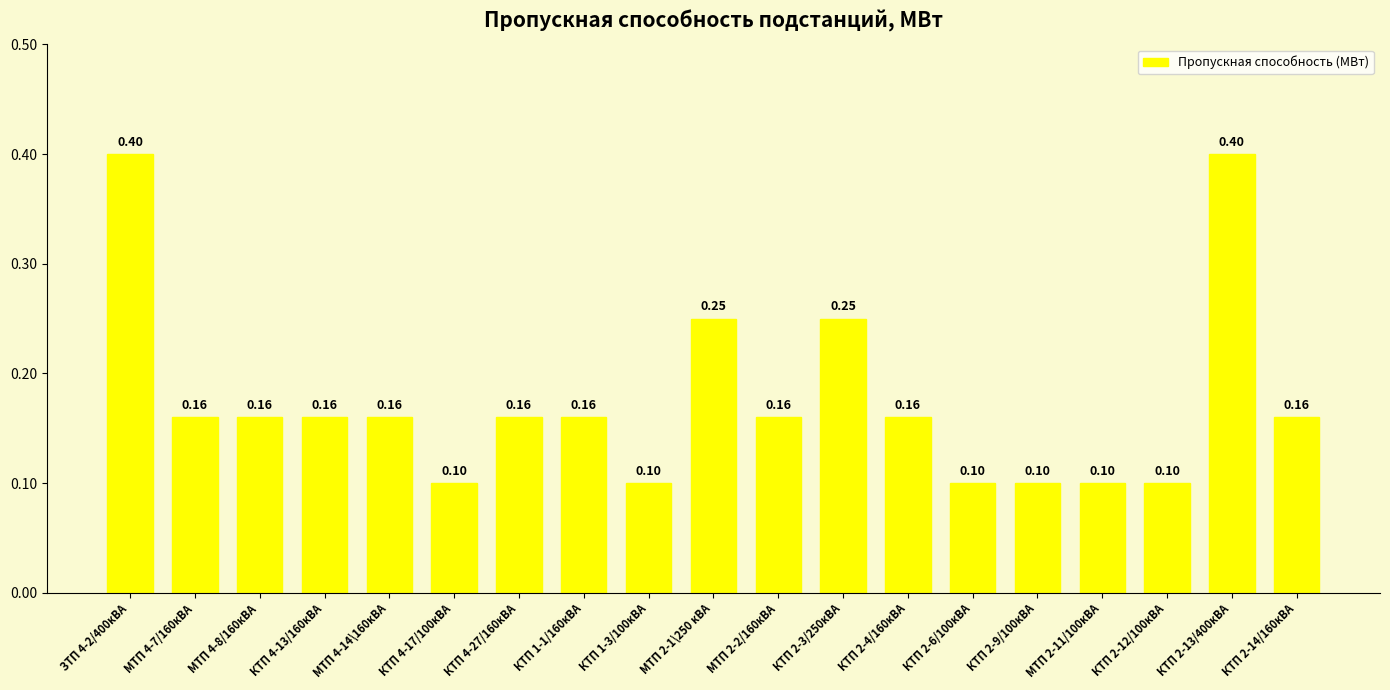

Does the chart contain any negative values?

No